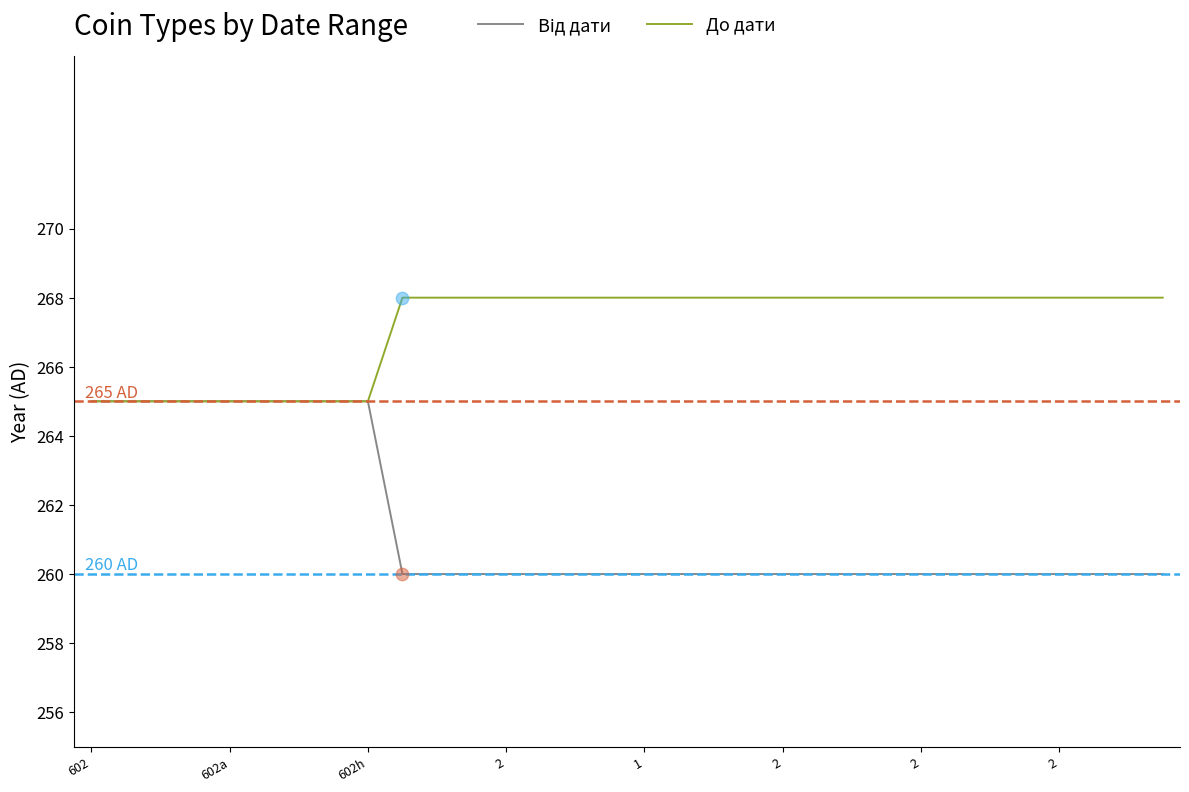

Which series has the largest total across all categories?

До дати